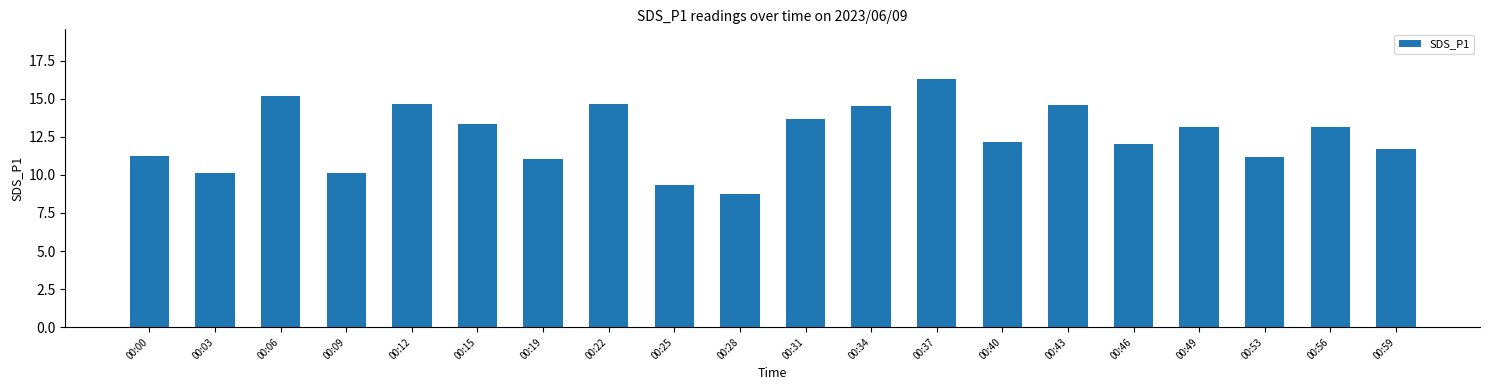

Which has a higher value, 00:34 or 00:59?

00:34